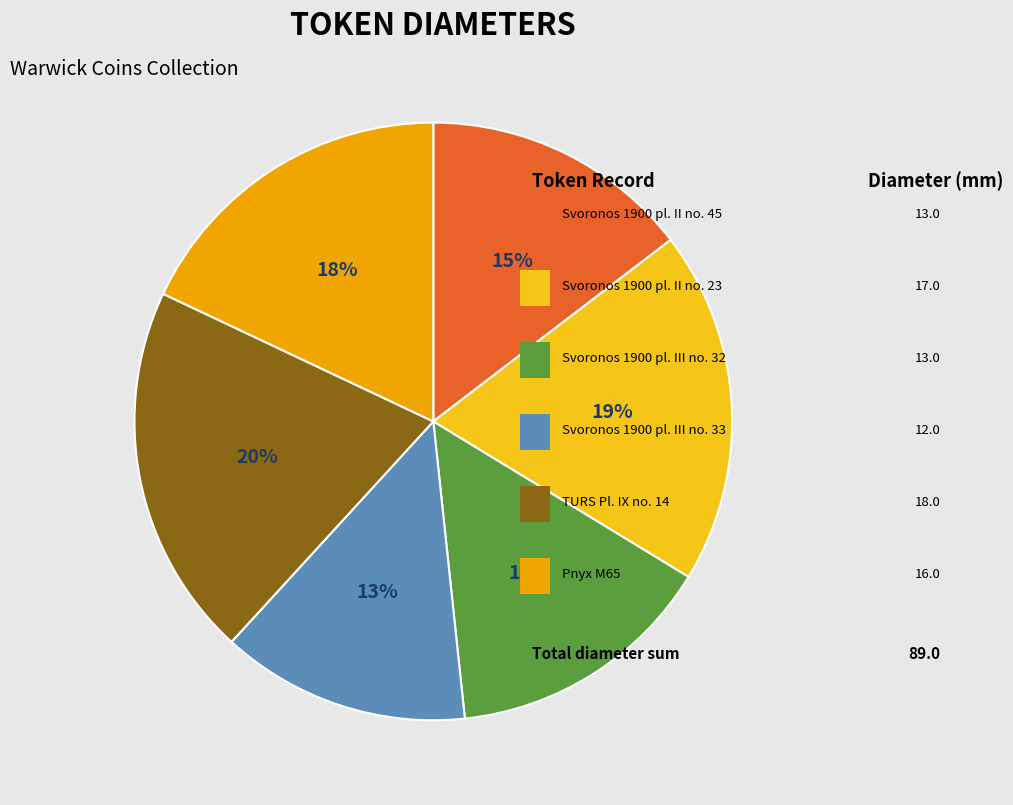

Is there any slice that represents more than half of the pie?

No